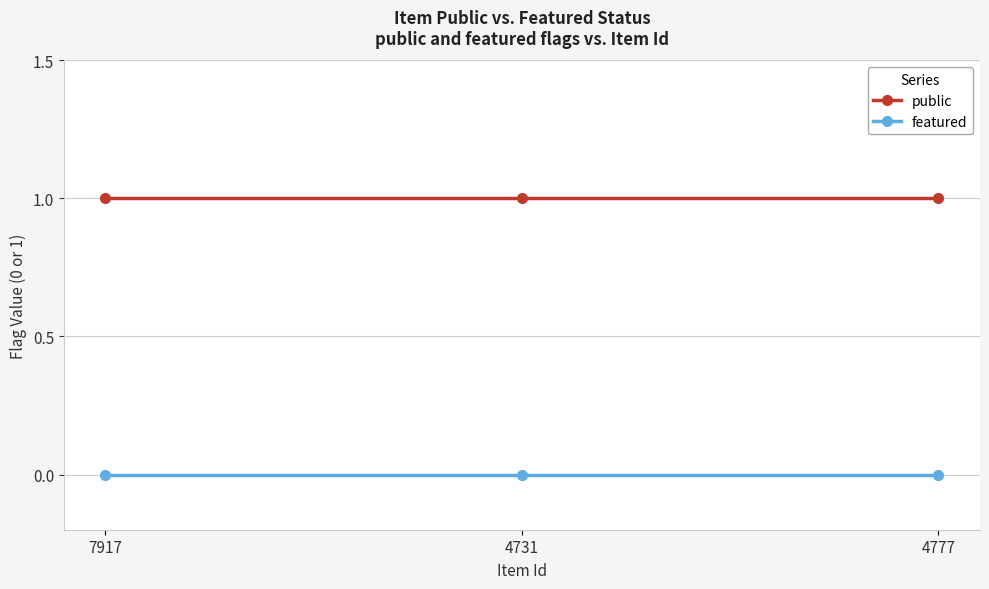

What is the difference between the highest and lowest values at 7917?

1